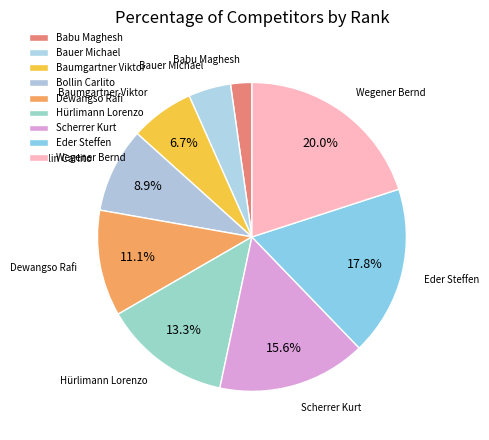

Rank the categories by value from lowest to highest.

Babu Maghesh, Bauer Michael, Baumgartner Viktor, Bollin Carlito, Dewangso Rafi, Hürlimann Lorenzo, Scherrer Kurt, Eder Steffen, Wegener Bernd